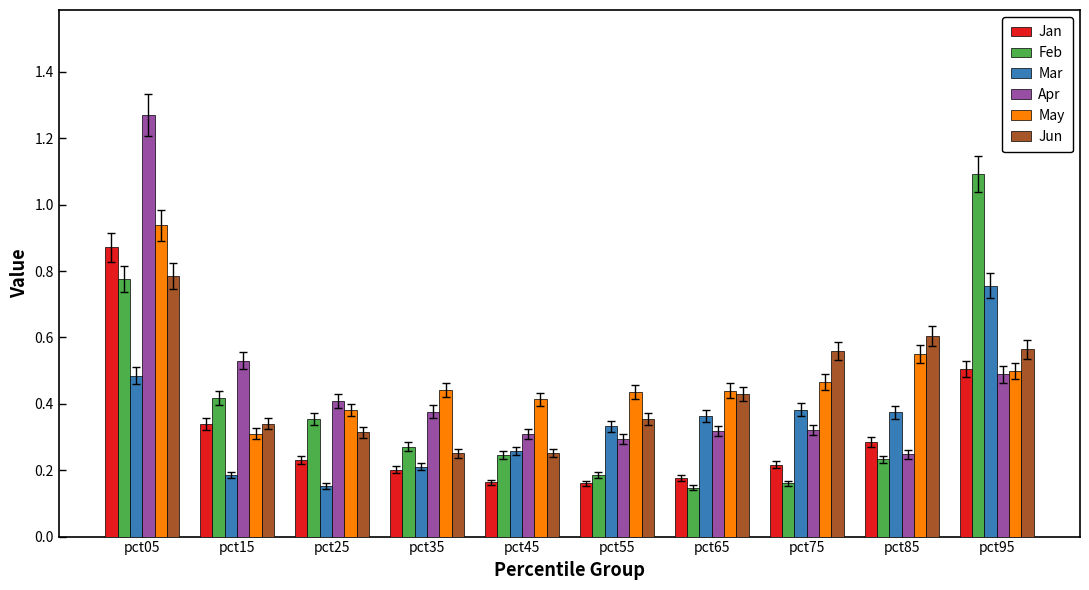

What is the total value across all series at pct25?

1.8